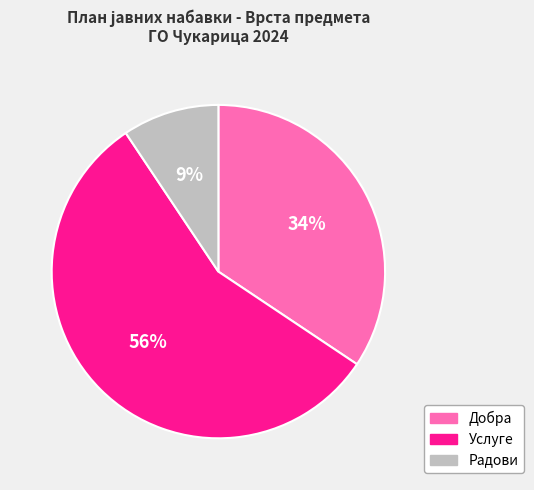

To the nearest percent, what is the difference between the largest and smallest slice percentages?

47%